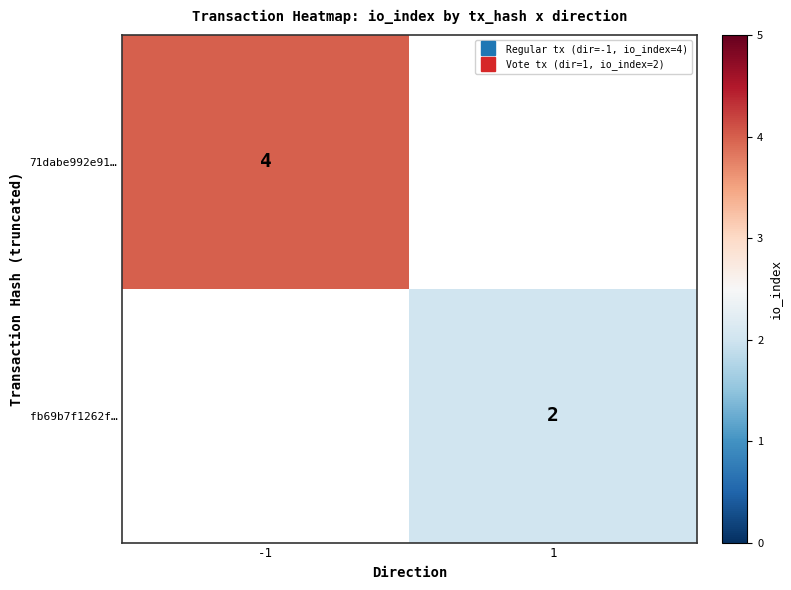

What is the minimum value shown in the chart?

2.0